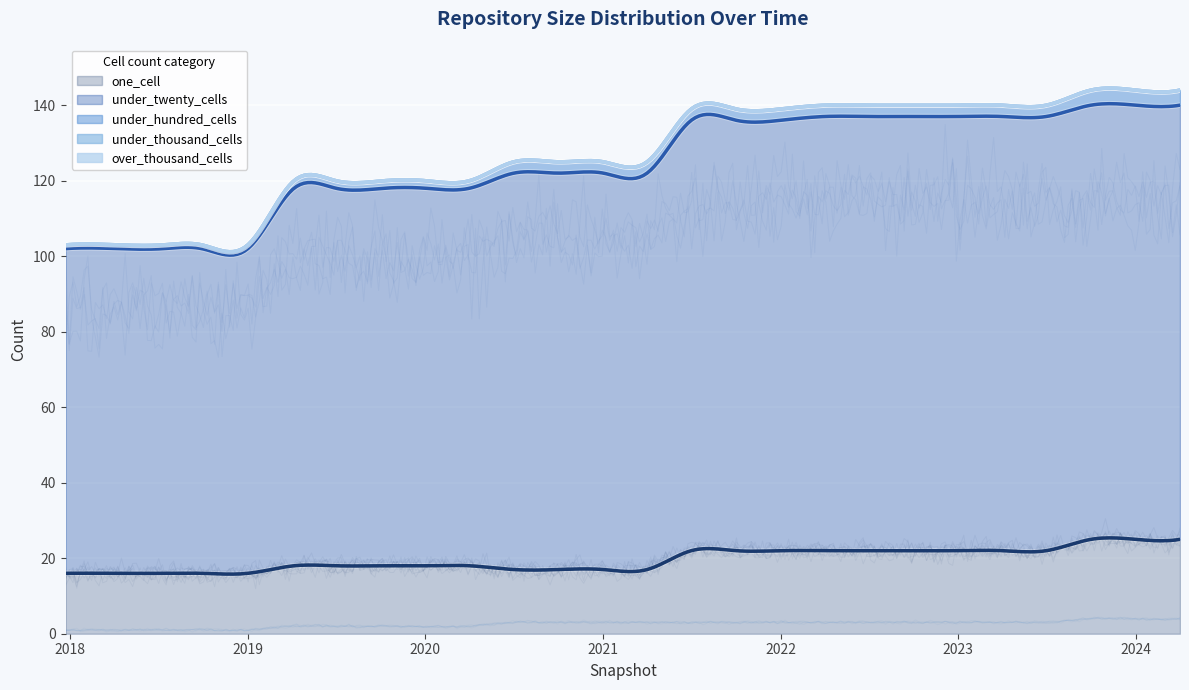

Between 2022-01-01 and 2021-04-01, which is larger?

2022-01-01